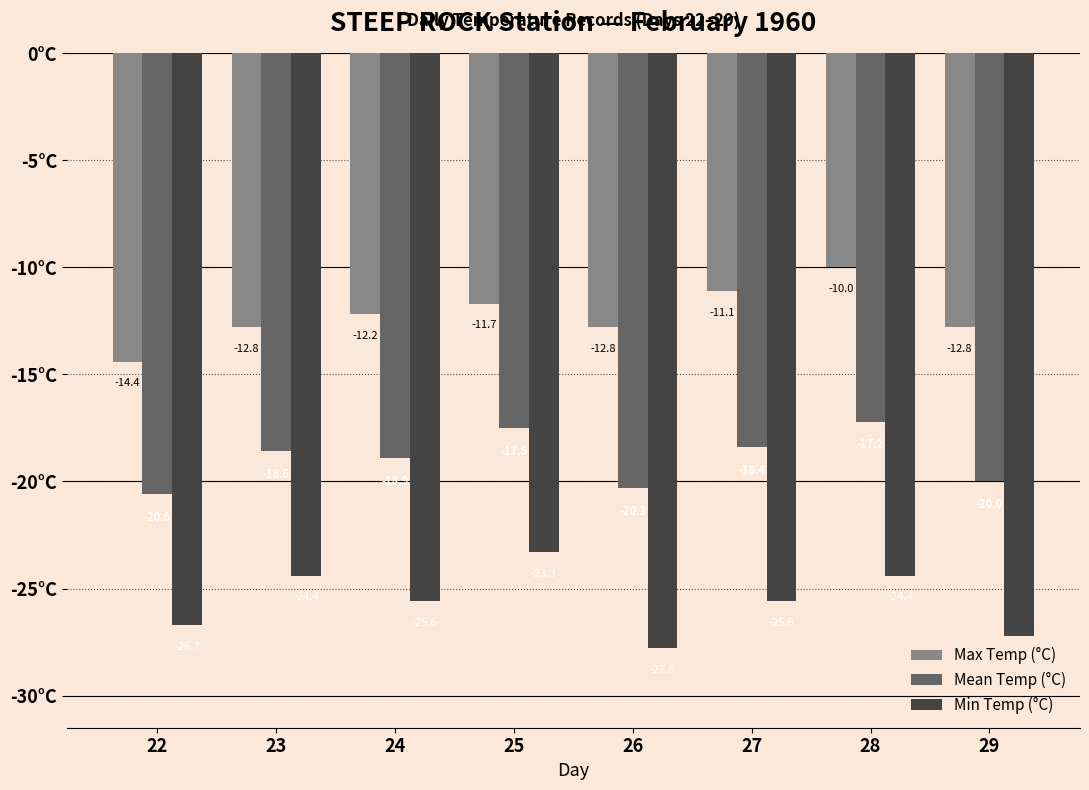

Reading right to left, list all the values displayed in this chart.

Max Temp (°C): -12.8	-10.0	-11.1	-12.8	-11.7	-12.2	-12.8	-14.4
Mean Temp (°C): -20.0	-17.2	-18.4	-20.3	-17.5	-18.9	-18.6	-20.6
Min Temp (°C): -27.2	-24.4	-25.6	-27.8	-23.3	-25.6	-24.4	-26.7